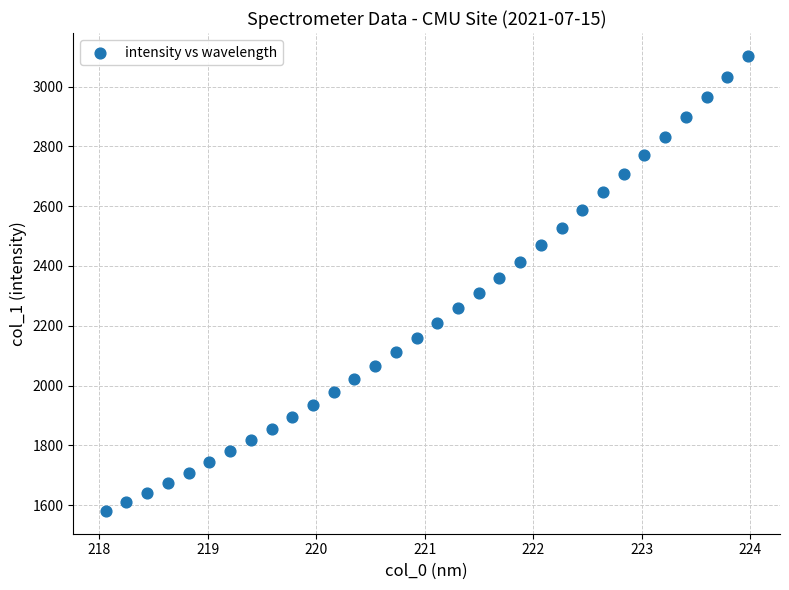

What is the range of X values (max minus min)?

5.9